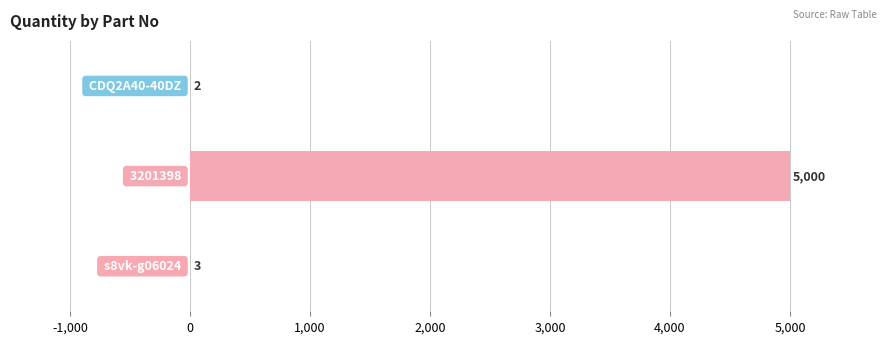

What is the maximum value shown in the chart?

5000